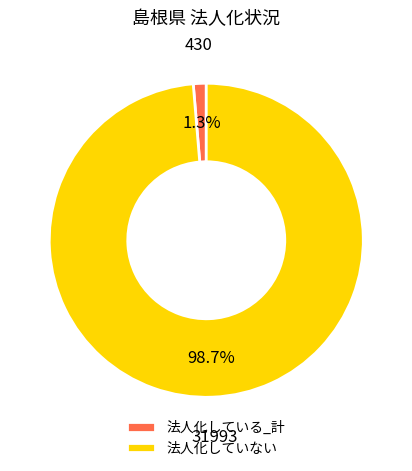

To the nearest percent, what percentage of the pie is 法人化していない?

99%